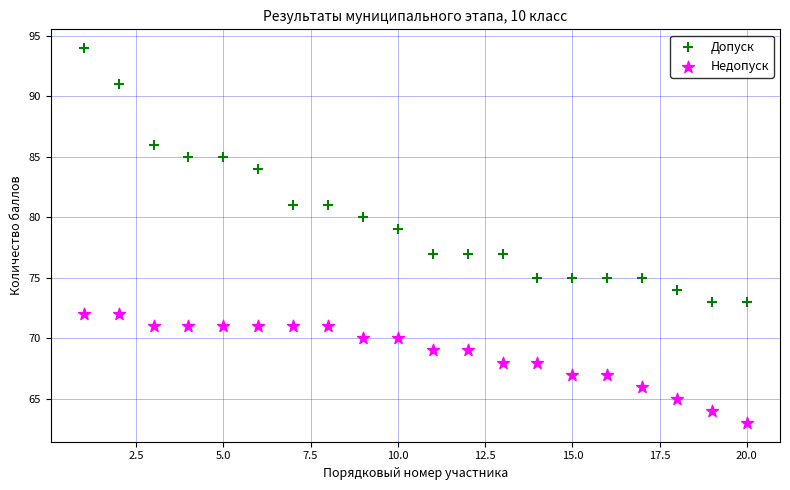

Which series has the largest Y range (max minus min)?

Допуск